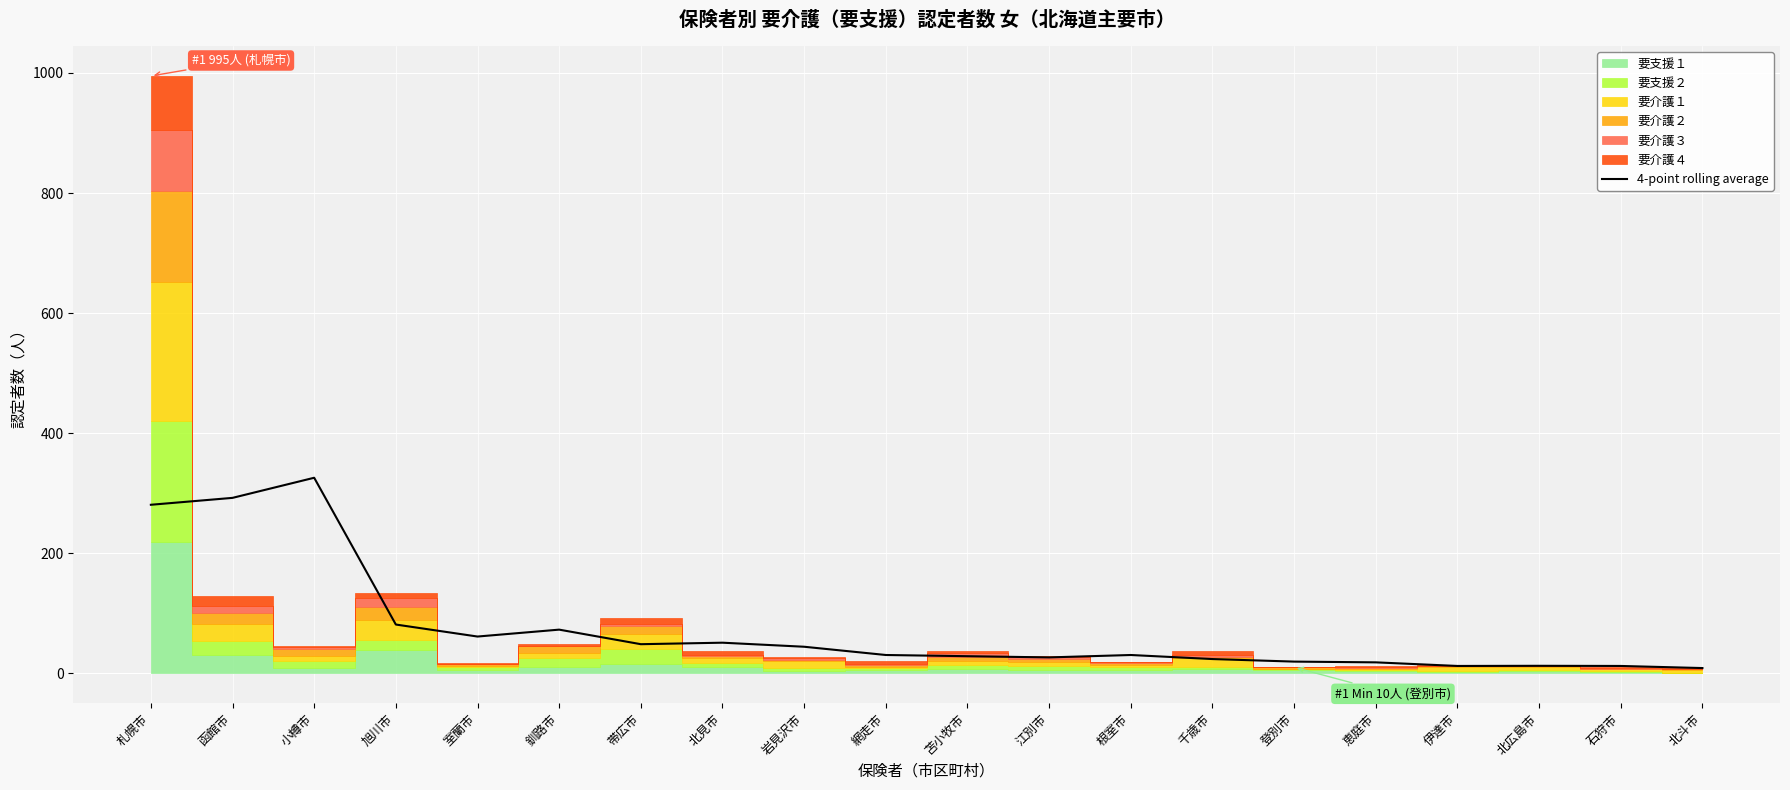

What is the value of the 12th point from the left?

26.5